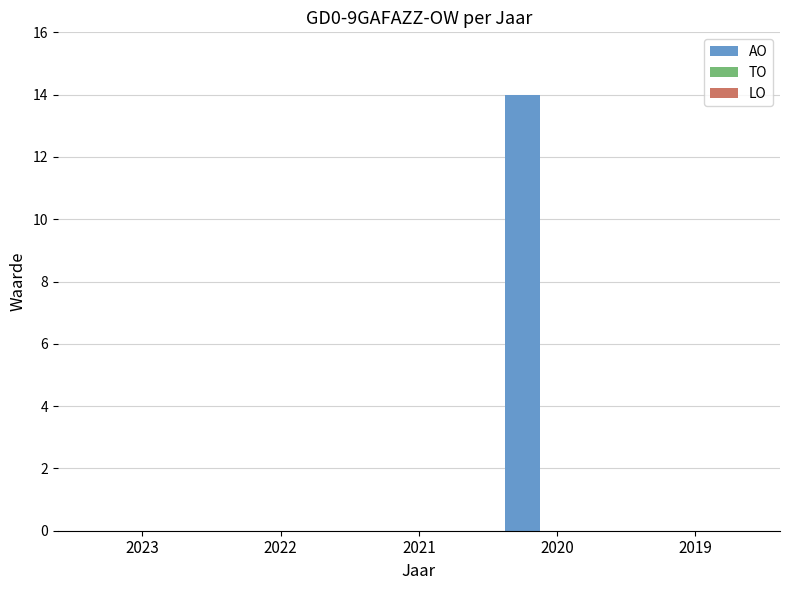

Count the number of data series in this chart.

1